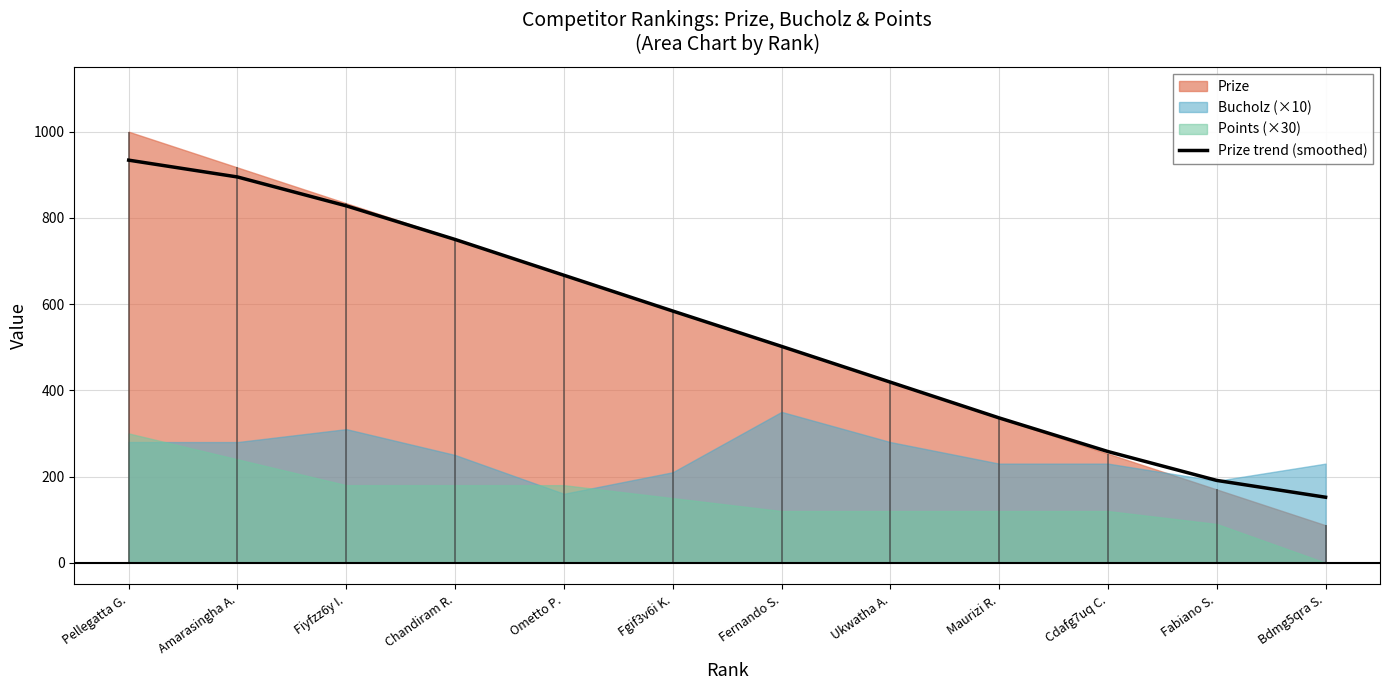

Reading right to left, what are all the values shown in this chart?

152	191	258	336	419	502	584	667	750	828	895	934